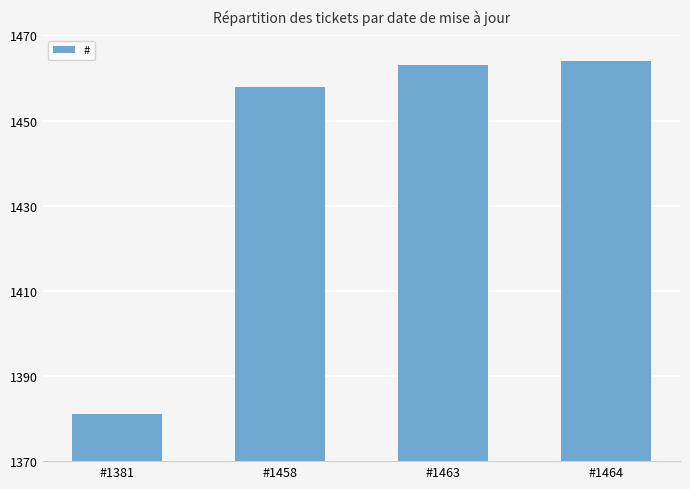

Which category has the lowest value across all series?

#1381